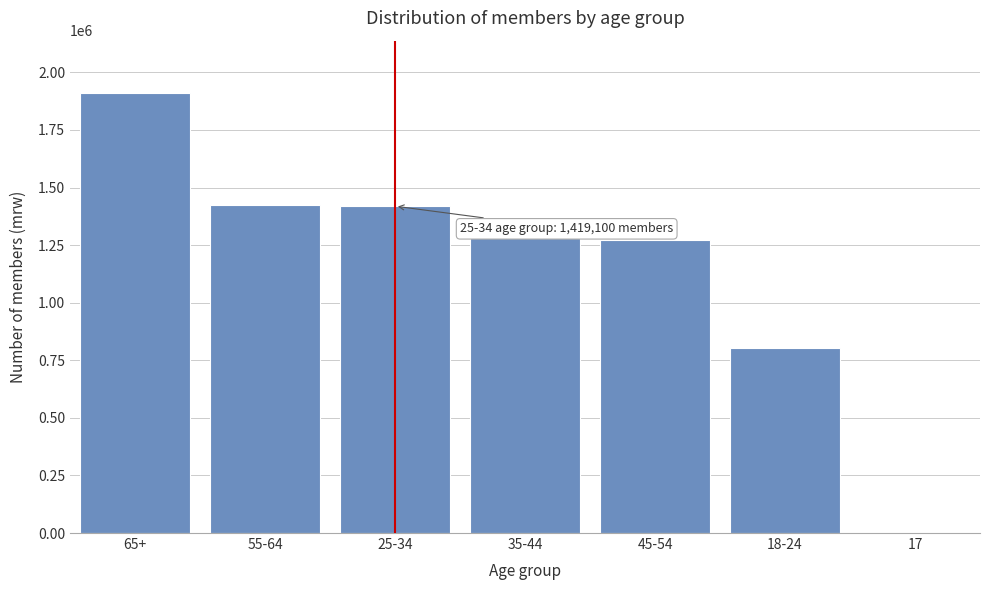

Where is the data nearest to the value 954329?

18-24